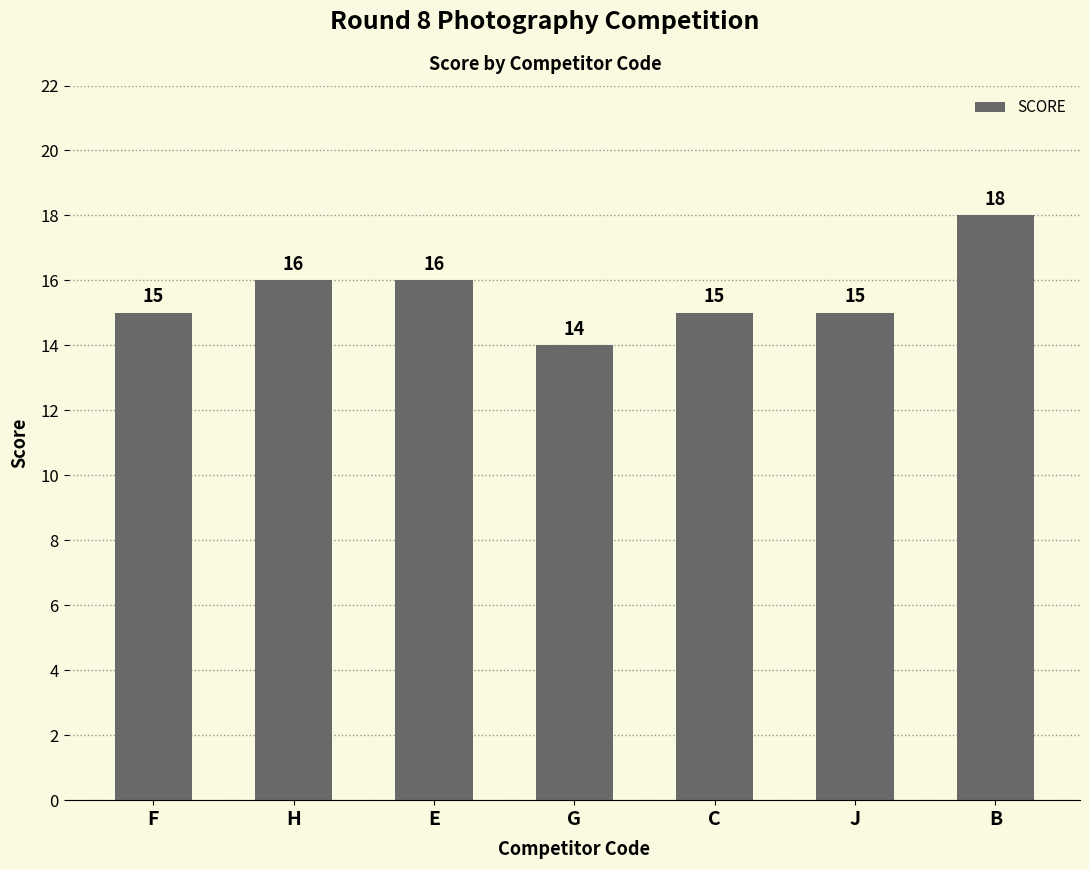

How many series are shown in this chart?

1